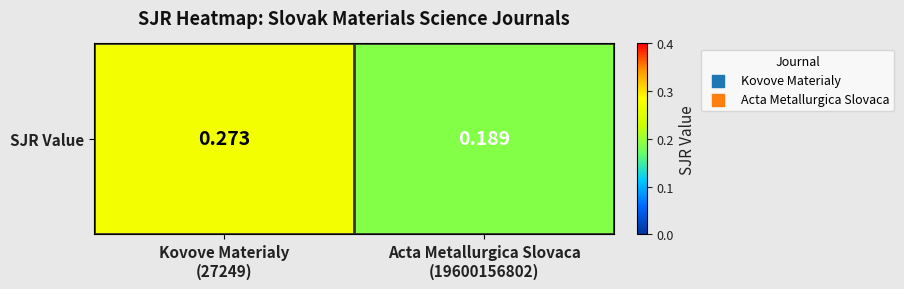

The value at Acta Metallurgica Slovaca
(19600156802) is 0.2. True or false?

True